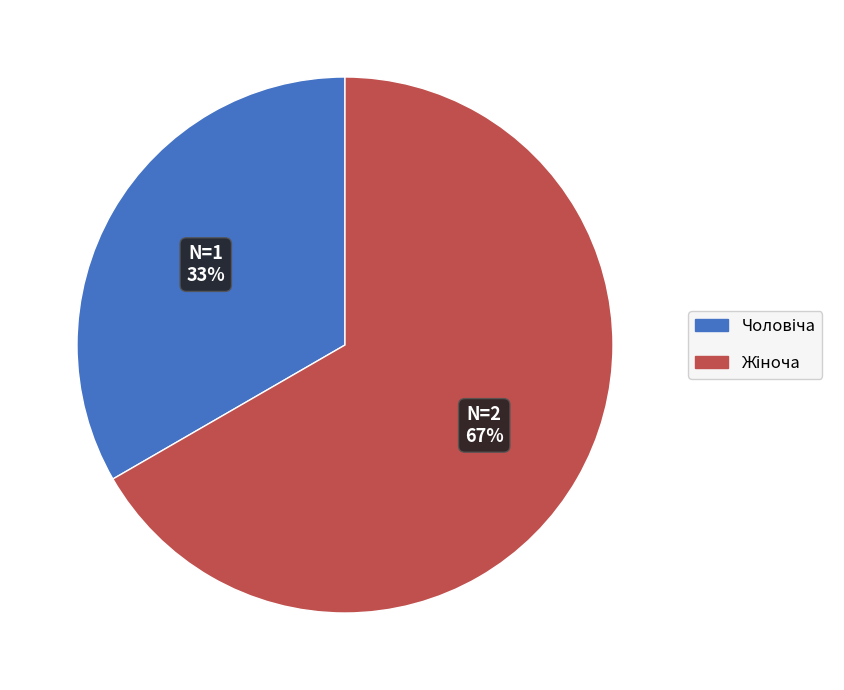

To the nearest percent, what is the average slice percentage?

50%